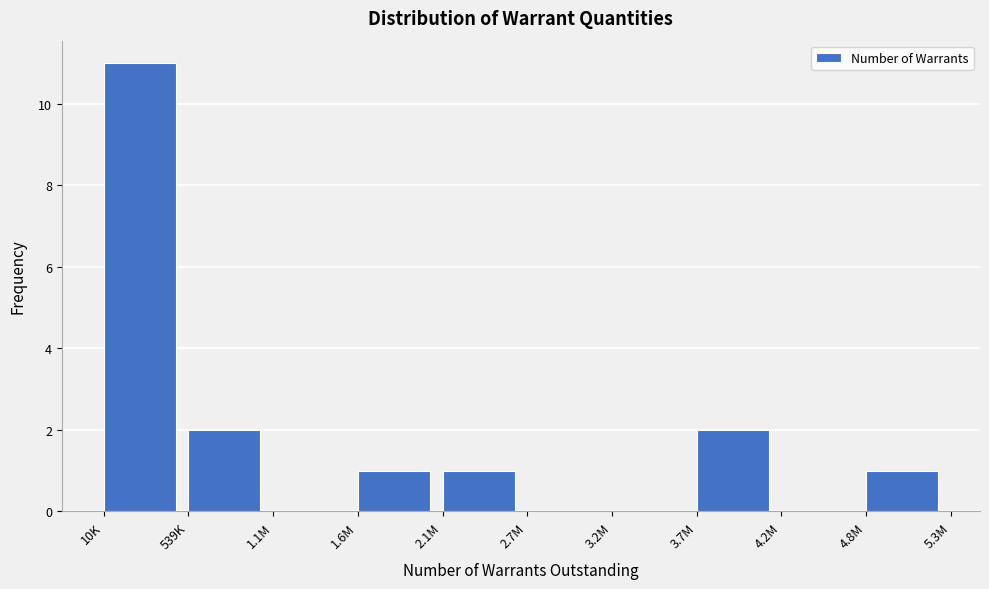

Reading right to left, extract all data points from this chart.

4.8M=1	4.2M=0	3.7M=2	3.2M=0	2.7M=0	2.1M=1	1.6M=1	1.1M=0	539K=2	10K=11